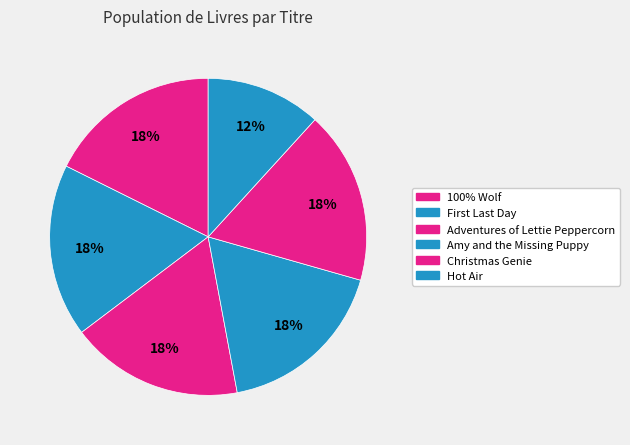

To the nearest percent, what is the average slice percentage?

17%